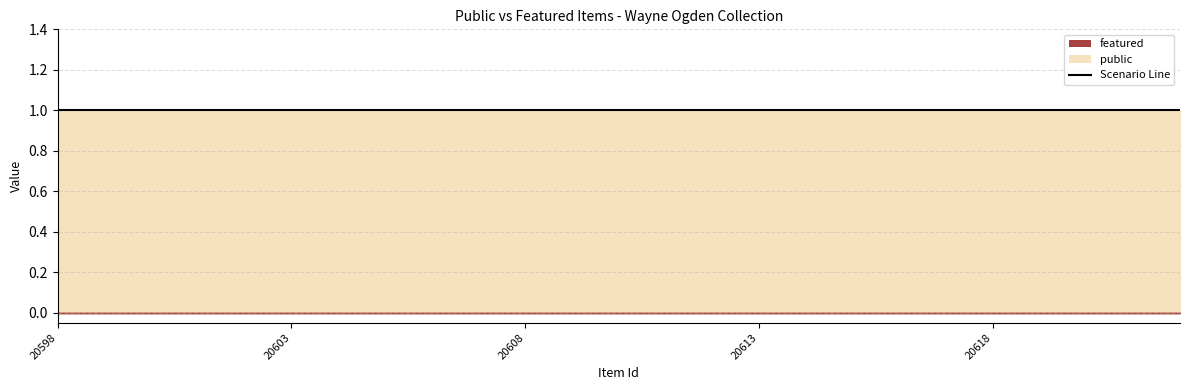

True or false: public has more than 2 interior local peaks.

False